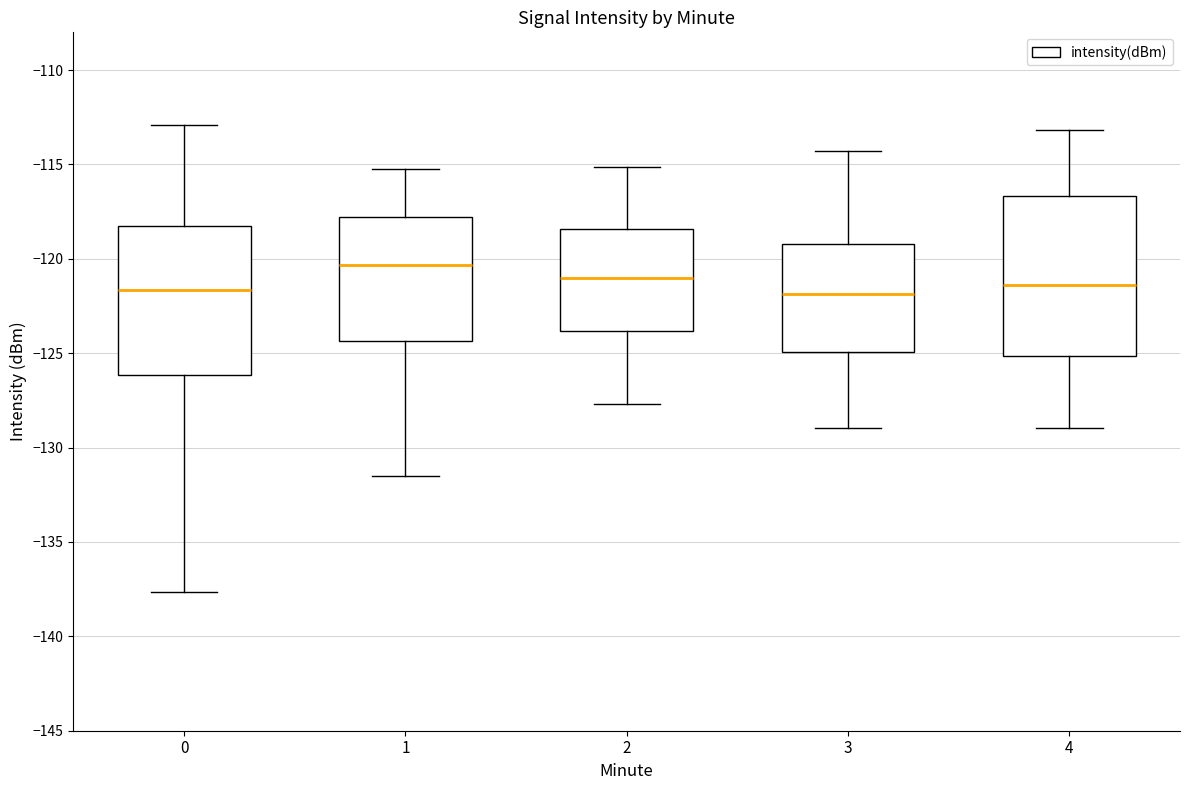

Comparing the boxes themselves (not the whiskers), which one is the tallest?

4